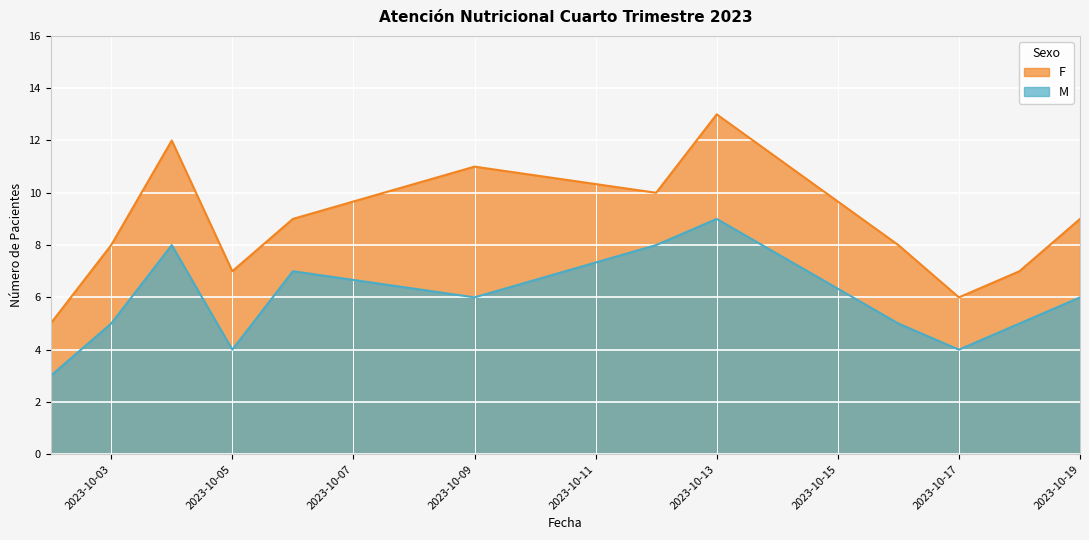

True or false: F and M cross at least once.

False